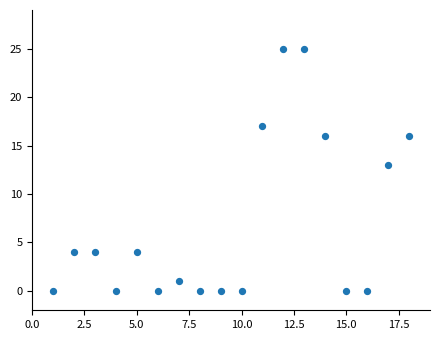

What Y value in the scatter plot is closest to 12?

13